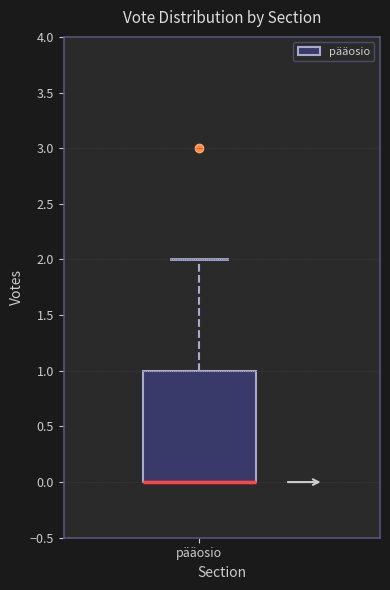

Where is the upper edge of the box for pääosio on the y-axis? The values are not printed on the chart, so give them approximately, as read against the axis.

1